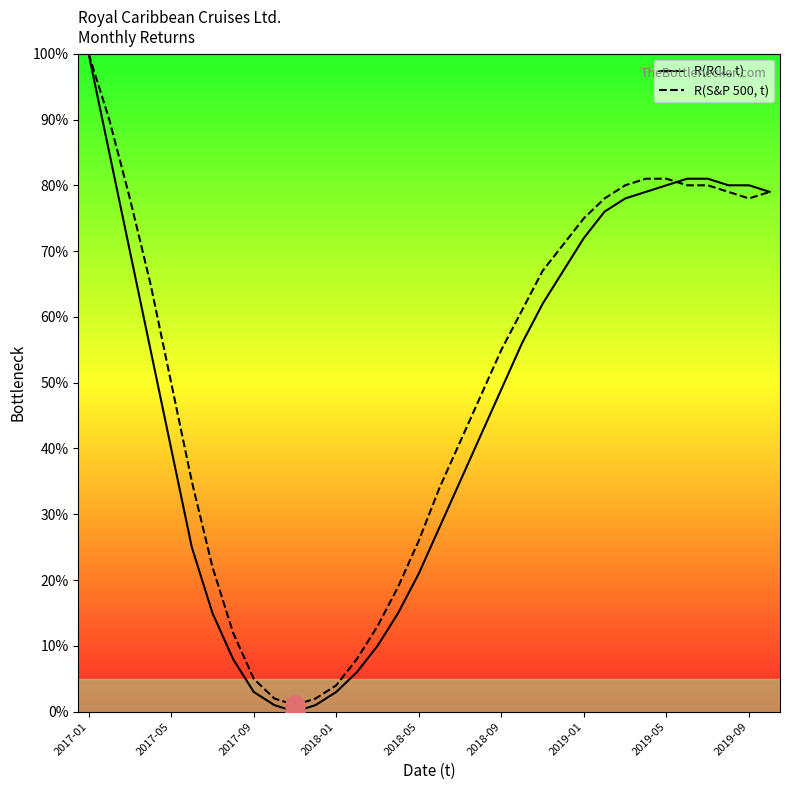

How many data points in R(RCL, t) are above 55?

16